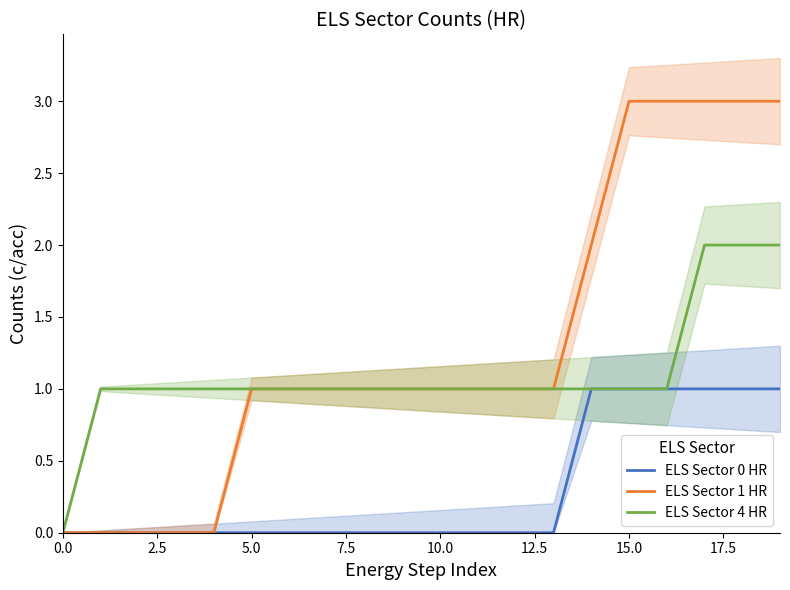

Is it true that ELS Sector 4 HR equals 1 at 15.0?

True